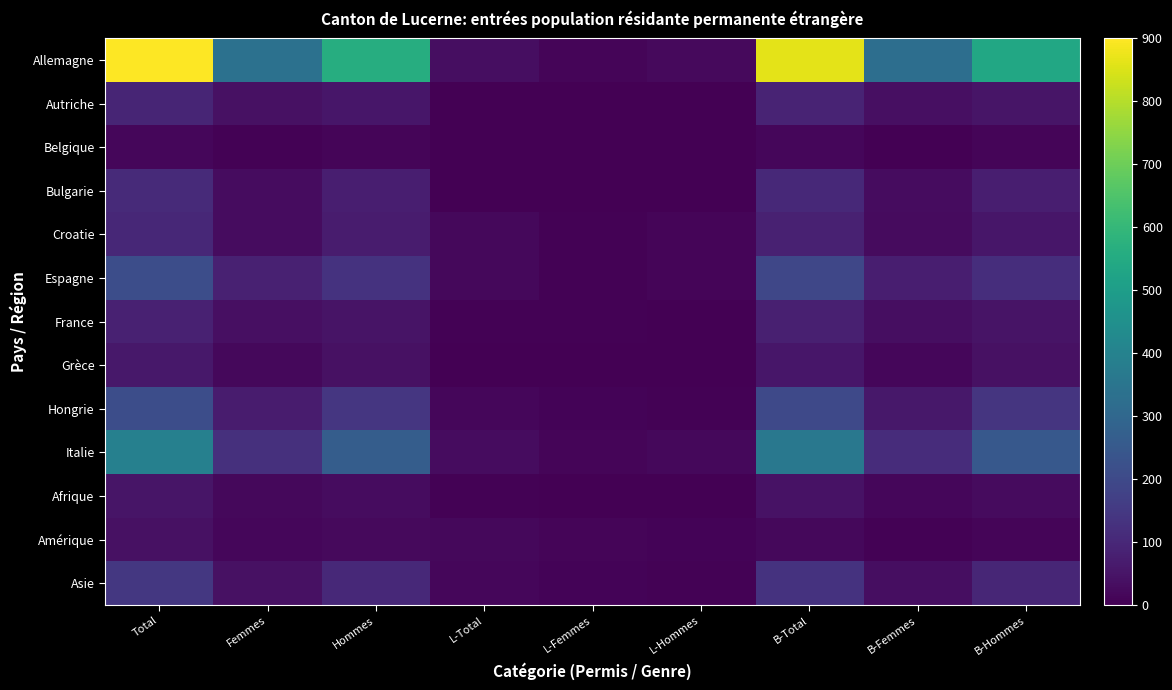

List the series in order of their peak value, lowest first.

Belgique, Amérique, Afrique, Grèce, France, Autriche, Croatie, Bulgarie, Asie, Hongrie, Espagne, Italie, Allemagne